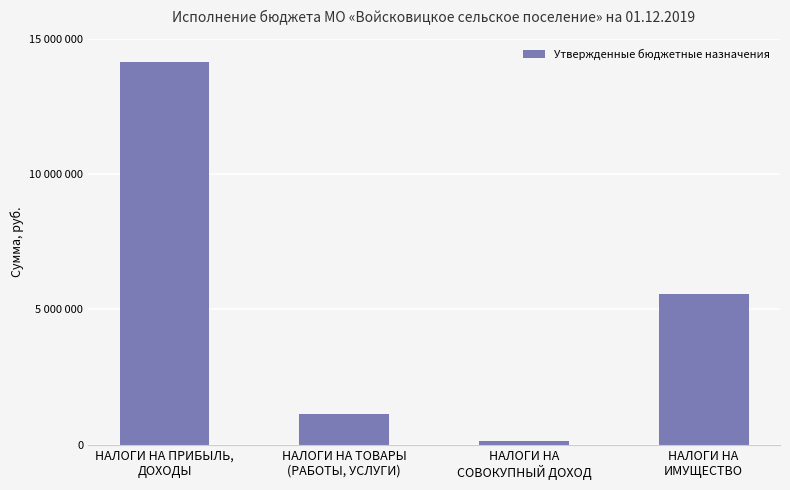

Are the bars horizontal?

No